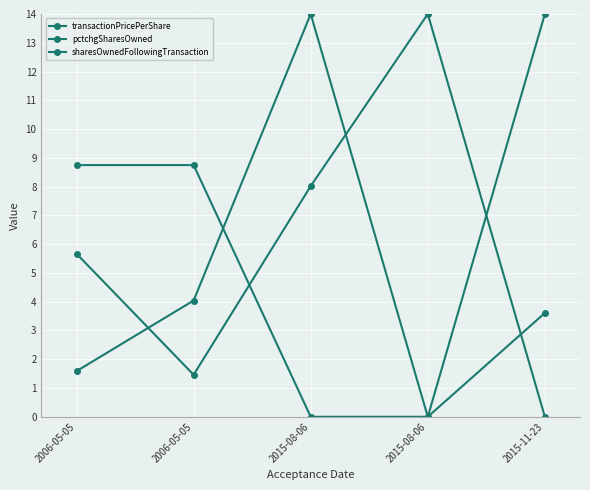

Does the chart have visible grid lines?

Yes